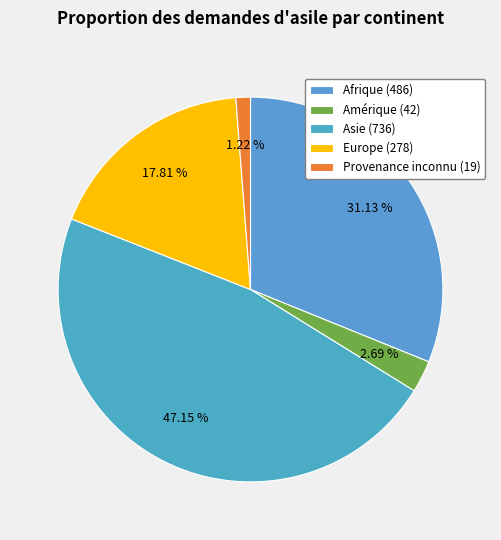

To the nearest percent, what portion does Provenance inconnu represent?

1%